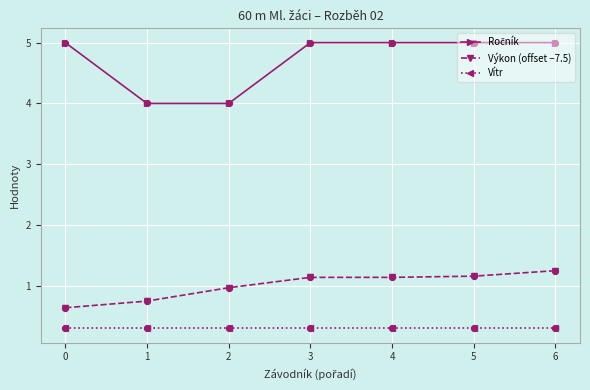

At how many categories does at least one series exceed 1?

7